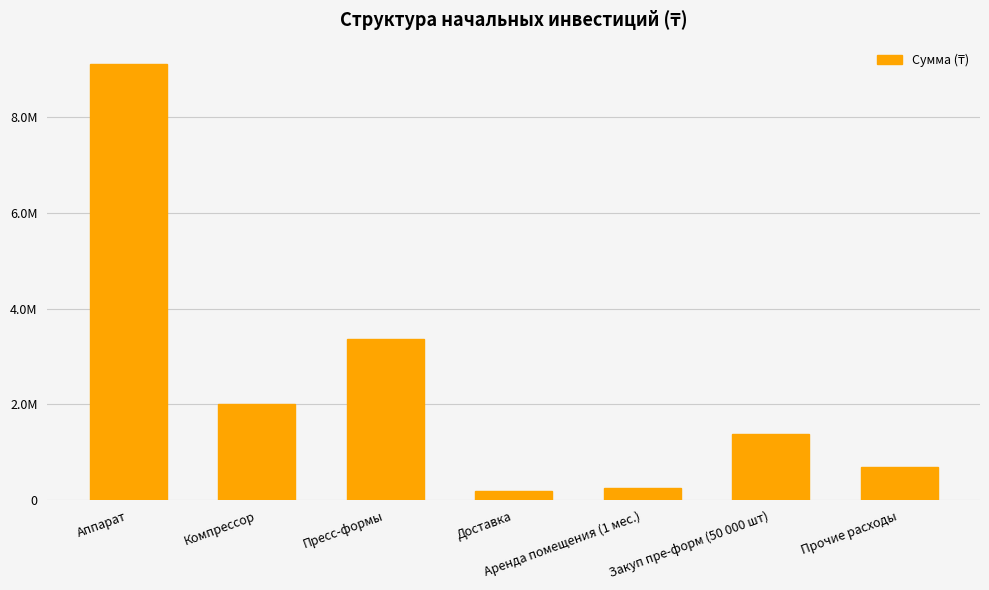

Does the chart contain any negative values?

No